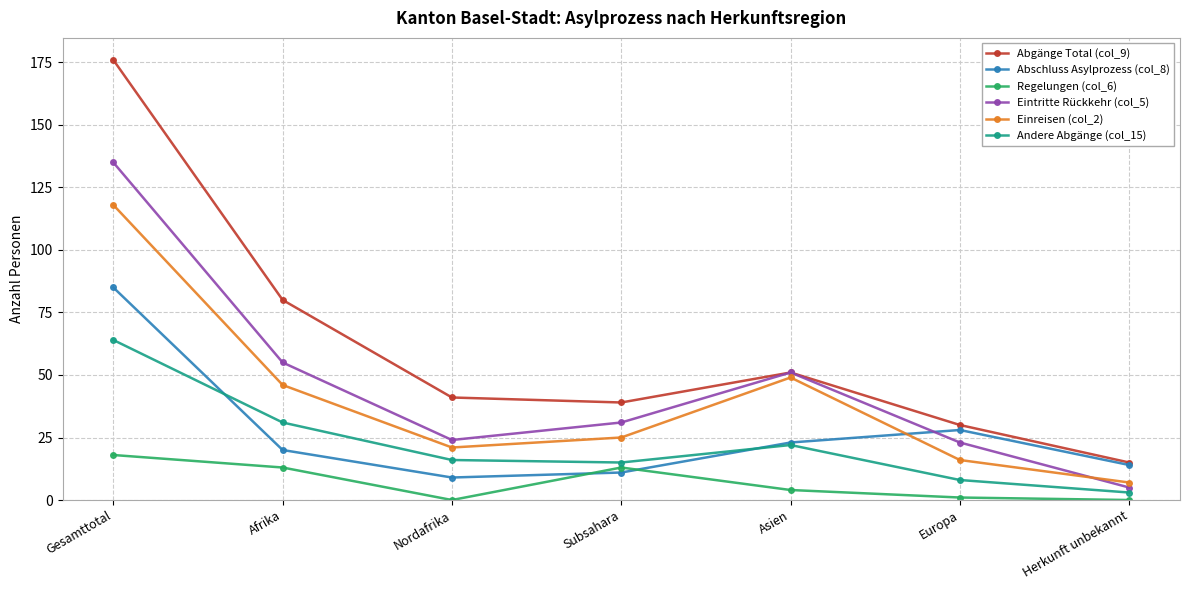

What is the label of the 4th point from the left?

Subsahara